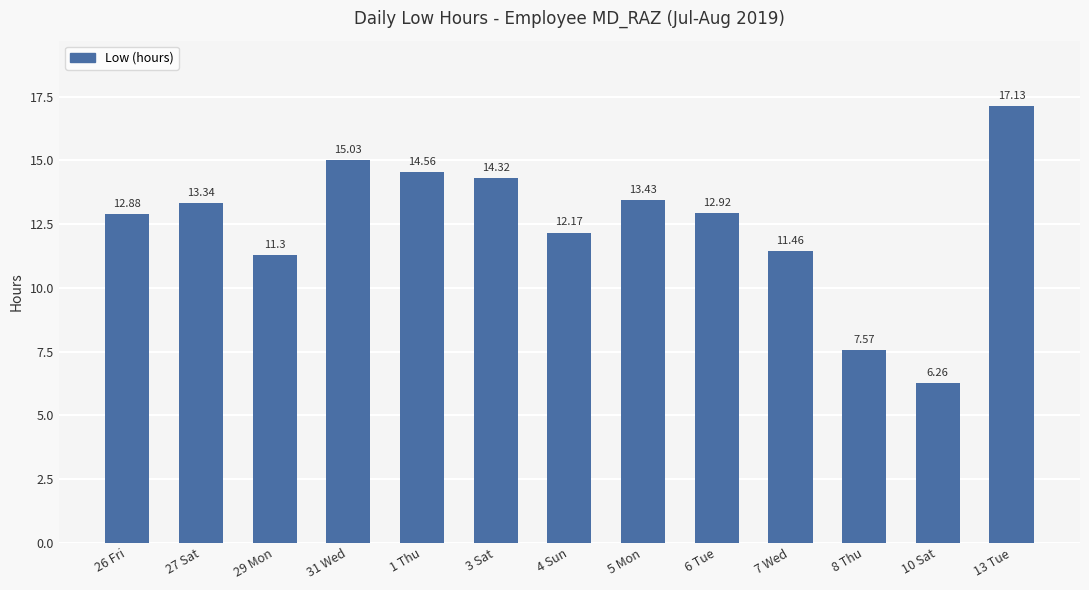

Where does the data first go above 12?

26 Fri